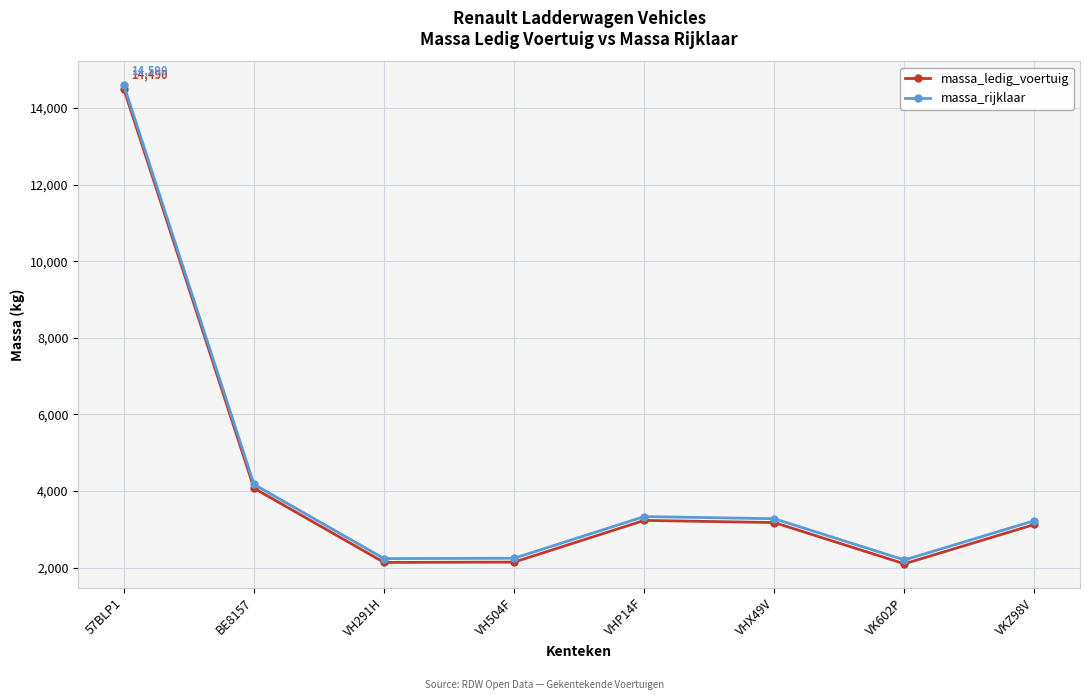

What is the average value of the massa_ledig_voertuig series?

4312